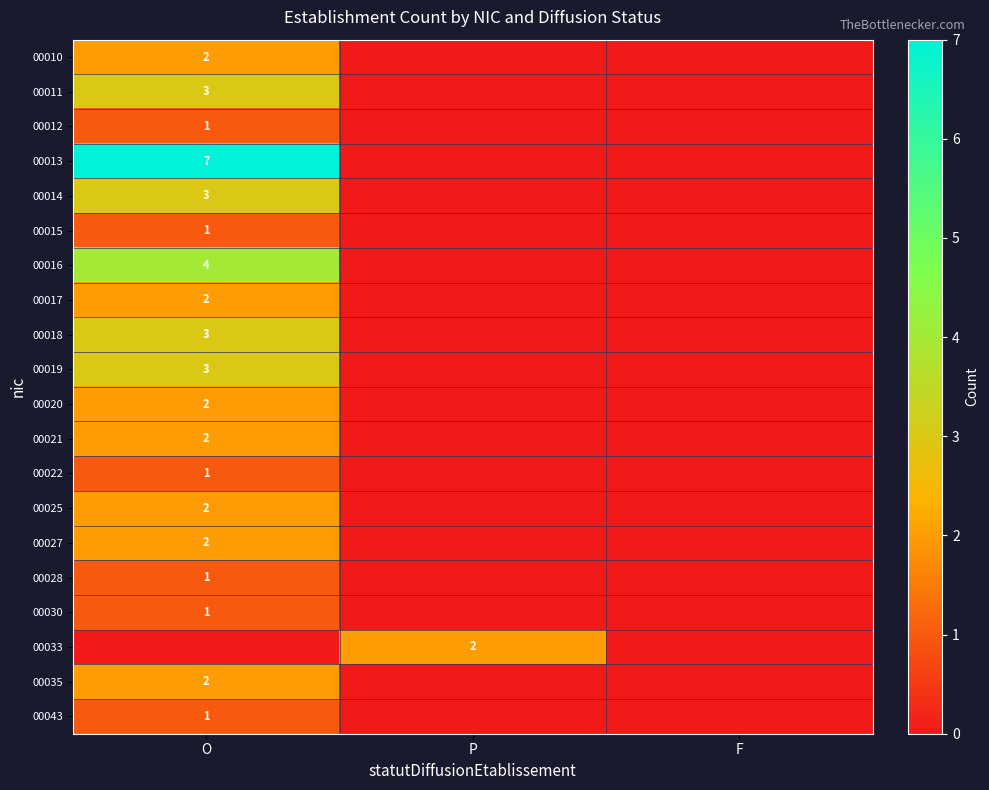

Count the number of categories in the chart.

3